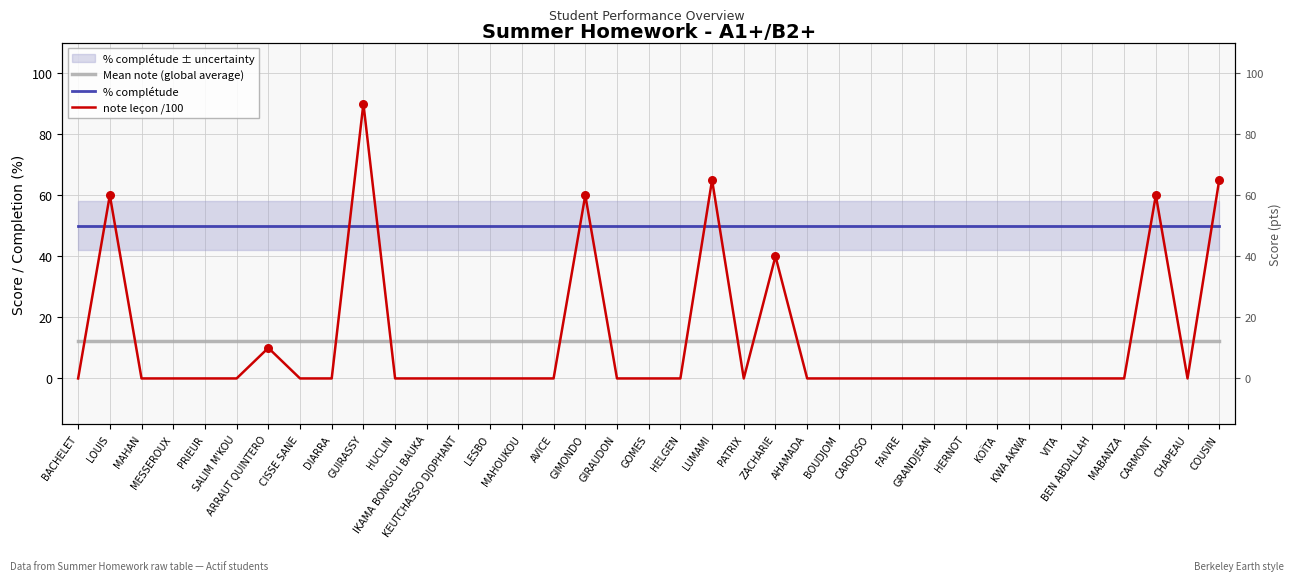

What are all the series names shown in the legend?

Mean note (global average), % complétude, note leçon /100